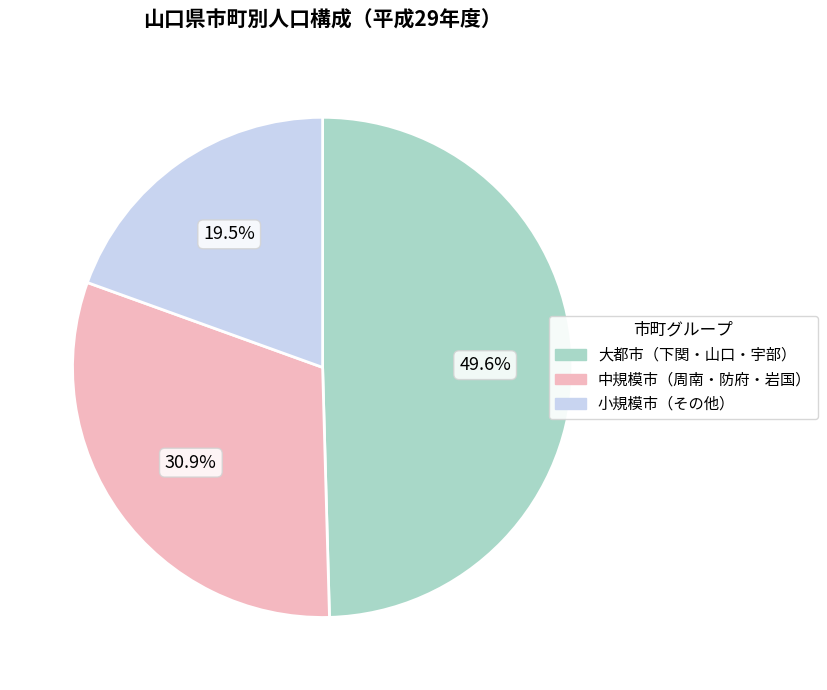

Is there a majority slice in this chart?

No